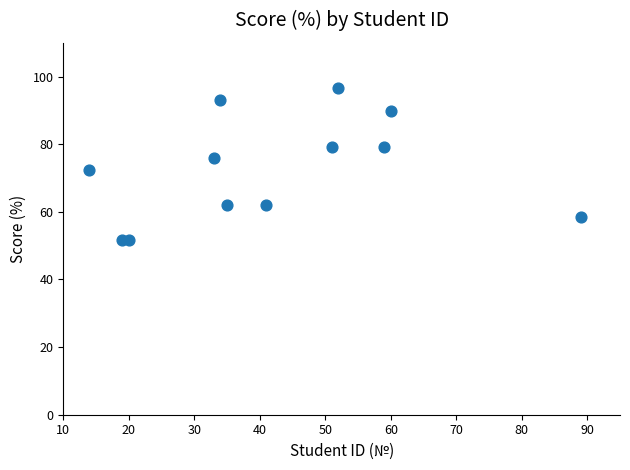

What is the range of Y values (max minus min)?

44.9